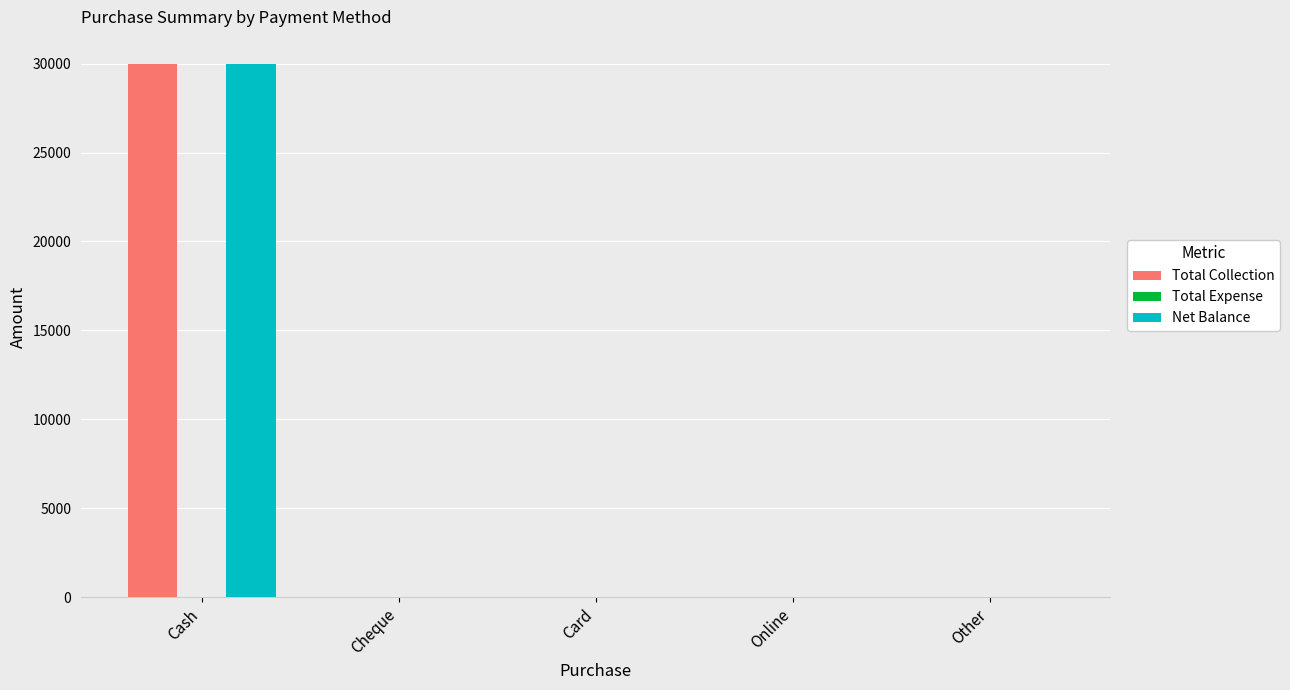

Which category has the highest value in the Total Collection series?

Cash